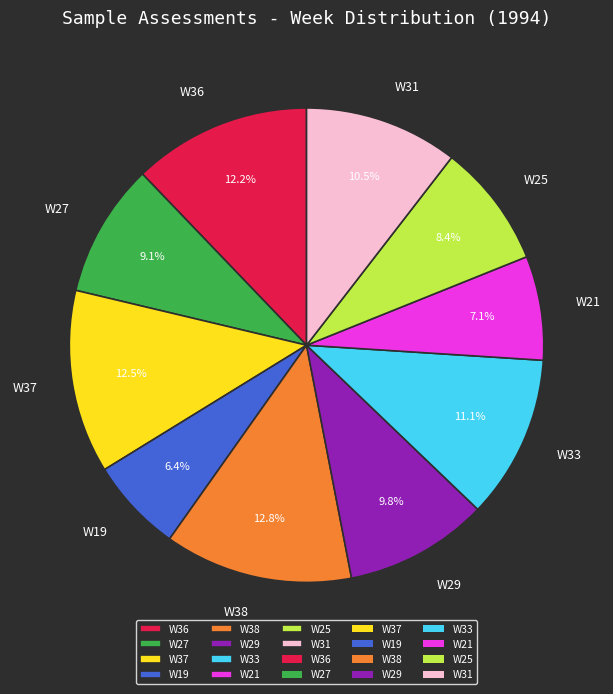

Which has a higher value, W38 or W27?

W38